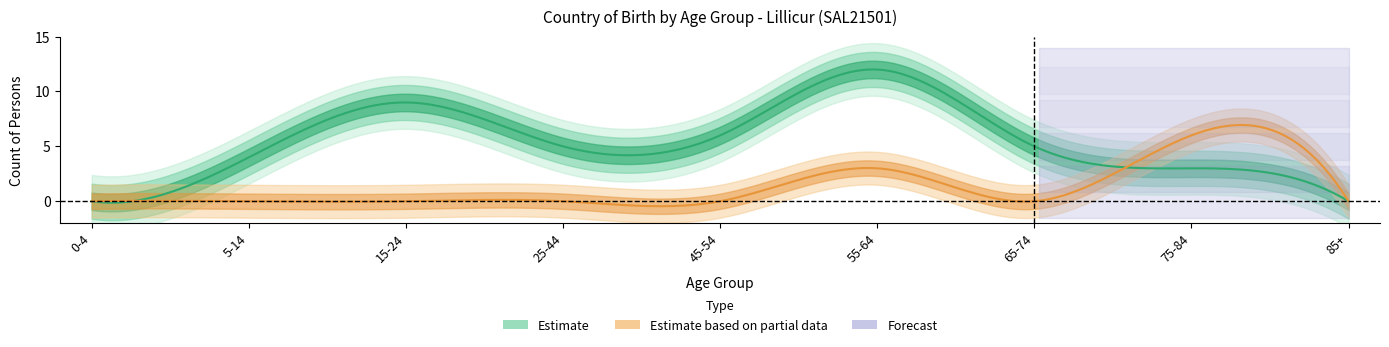

What position from the right is 25-44?

6